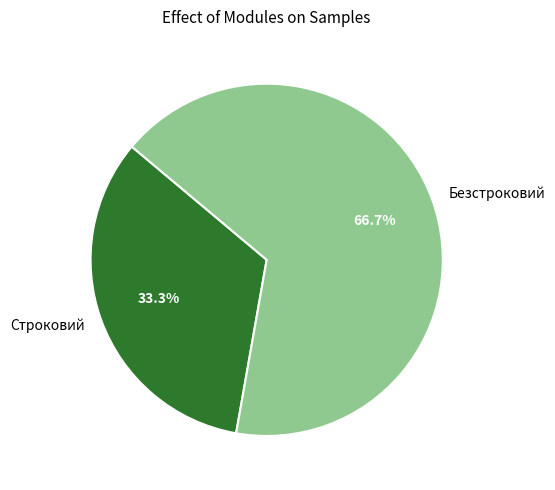

To the nearest percent, what is the average slice percentage?

50%